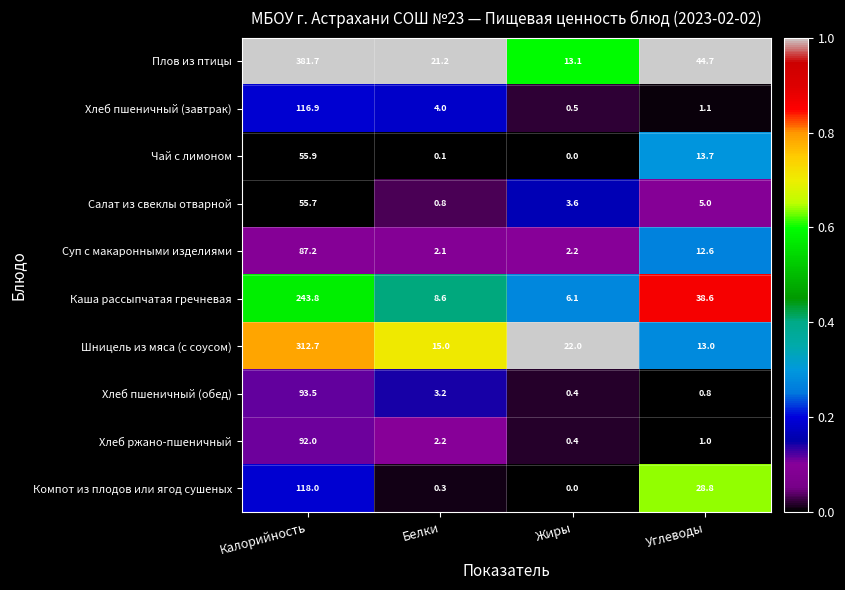

Rank the series at Калорийность from lowest to highest value.

Салат из свеклы отварной, Чай с лимоном, Суп с макаронными изделиями, Хлеб ржано-пшеничный, Хлеб пшеничный (обед), Хлеб пшеничный (завтрак), Компот из плодов или ягод сушеных, Каша рассыпчатая гречневая, Шницель из мяса (с соусом), Плов из птицы